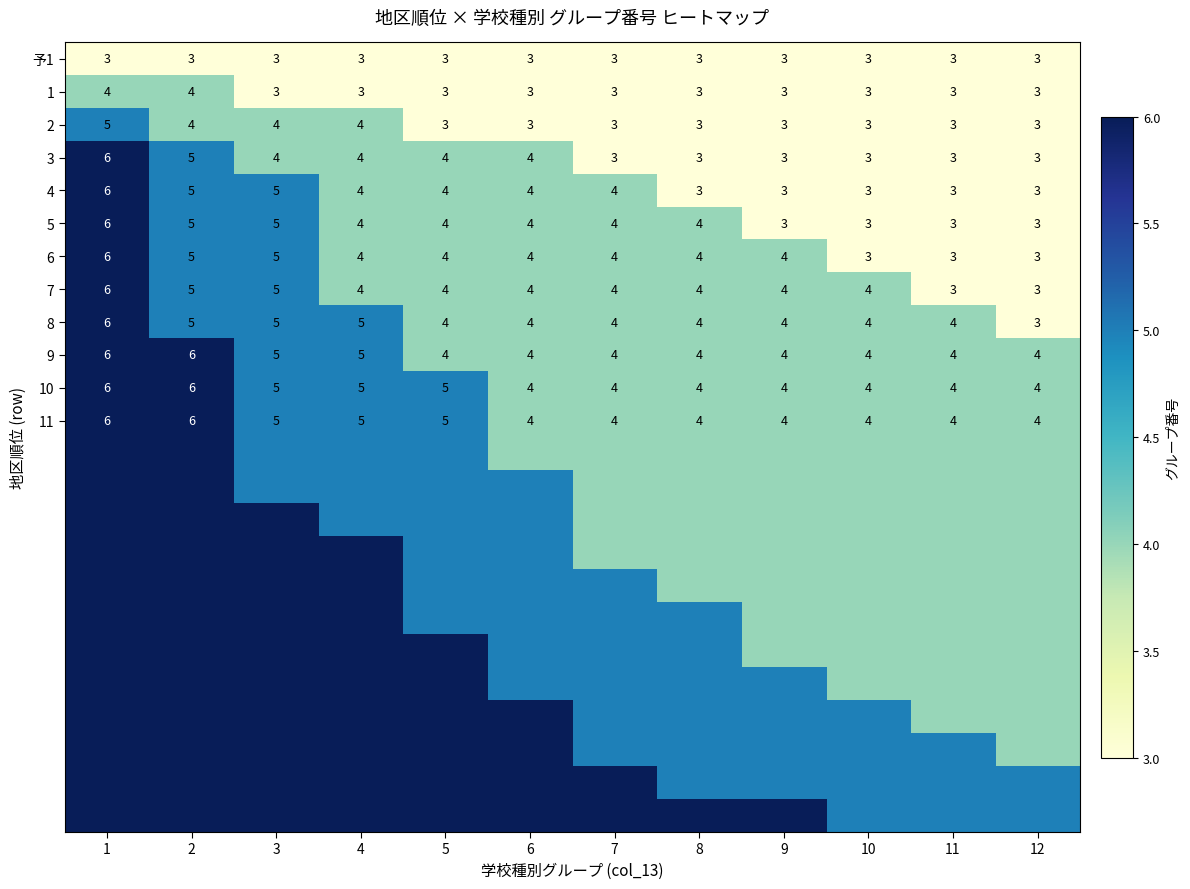

What is the sum of the 予1 values at 1 and 4?

6